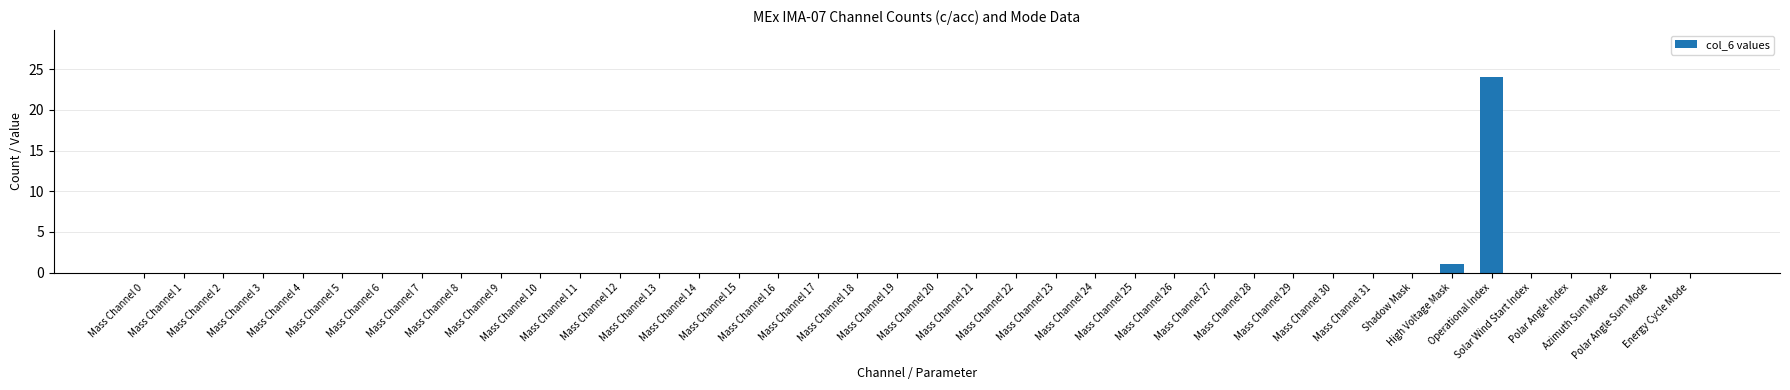

What is the maximum value shown in the chart?

24